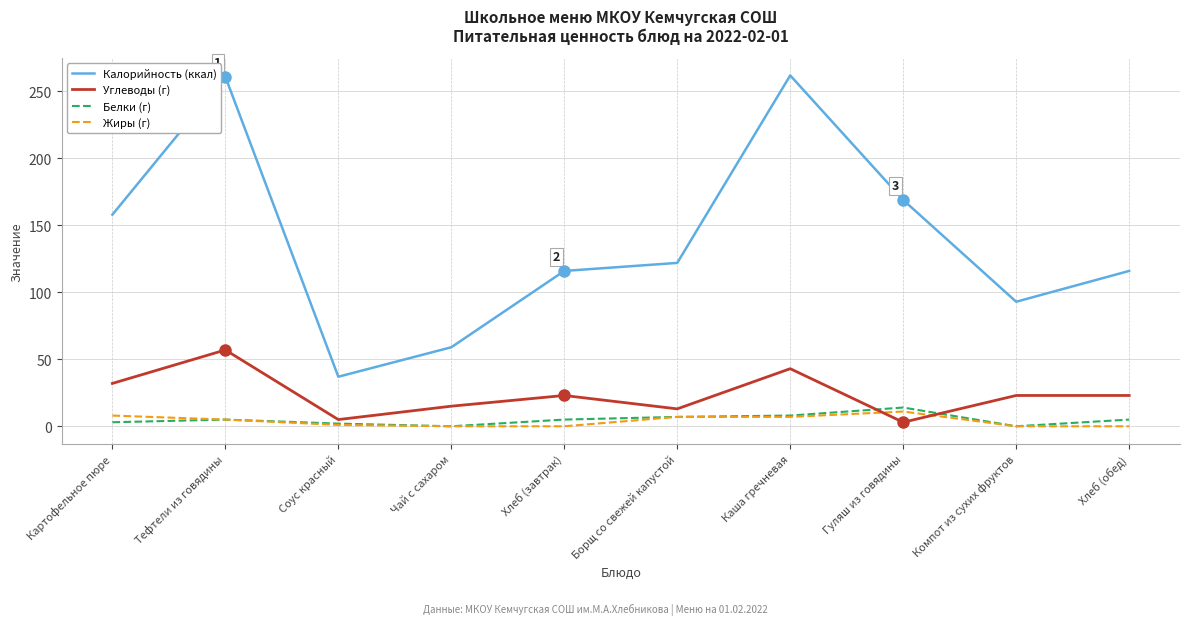

What is the sum of all Белки (г) values?

49